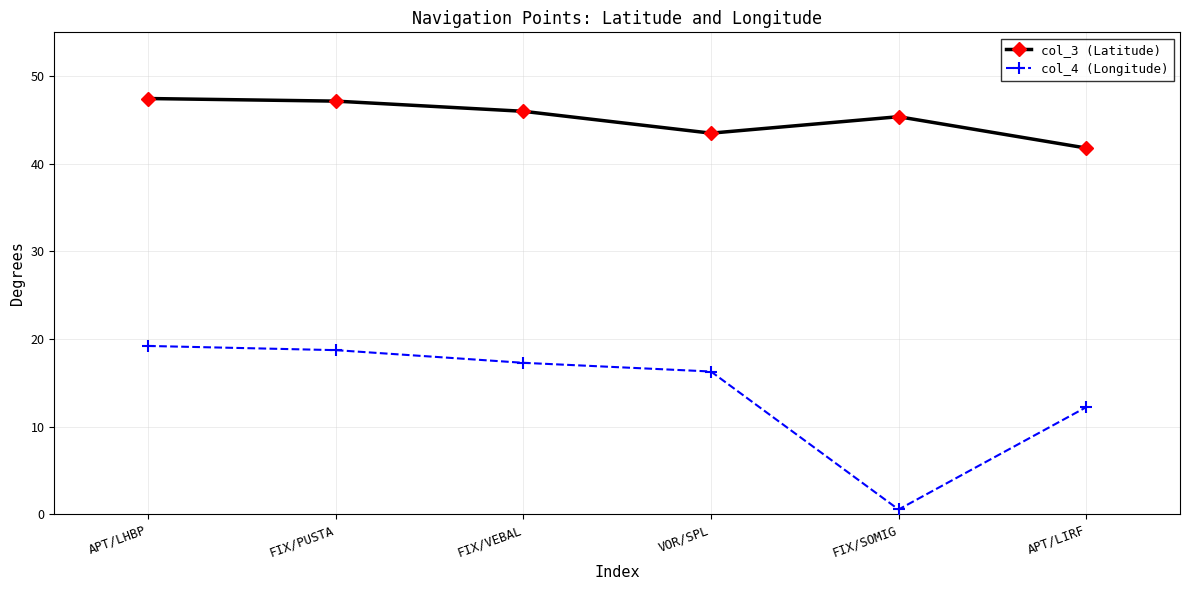

Rank the categories by col_4 (Longitude) value from highest to lowest.

APT/LHBP, FIX/PUSTA, FIX/VEBAL, VOR/SPL, APT/LIRF, FIX/SOMIG